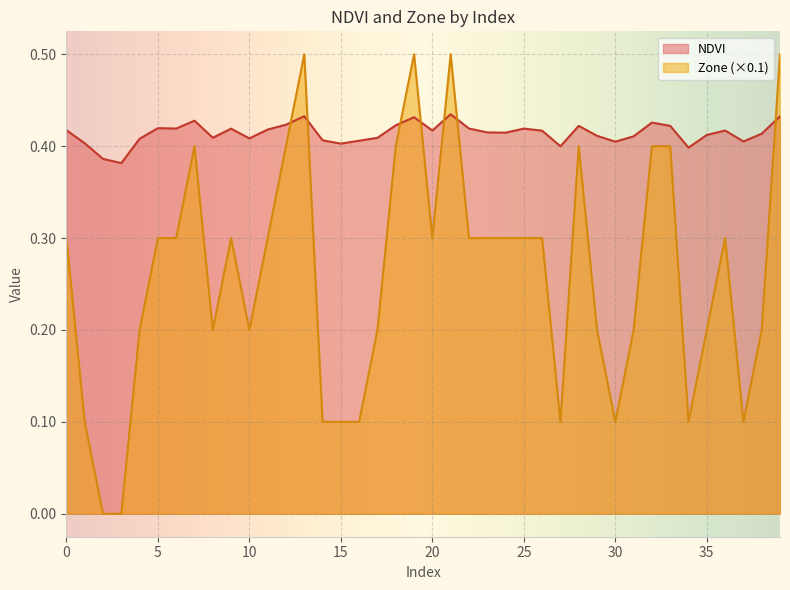

What is the difference between the highest and lowest values at 36?

0.1